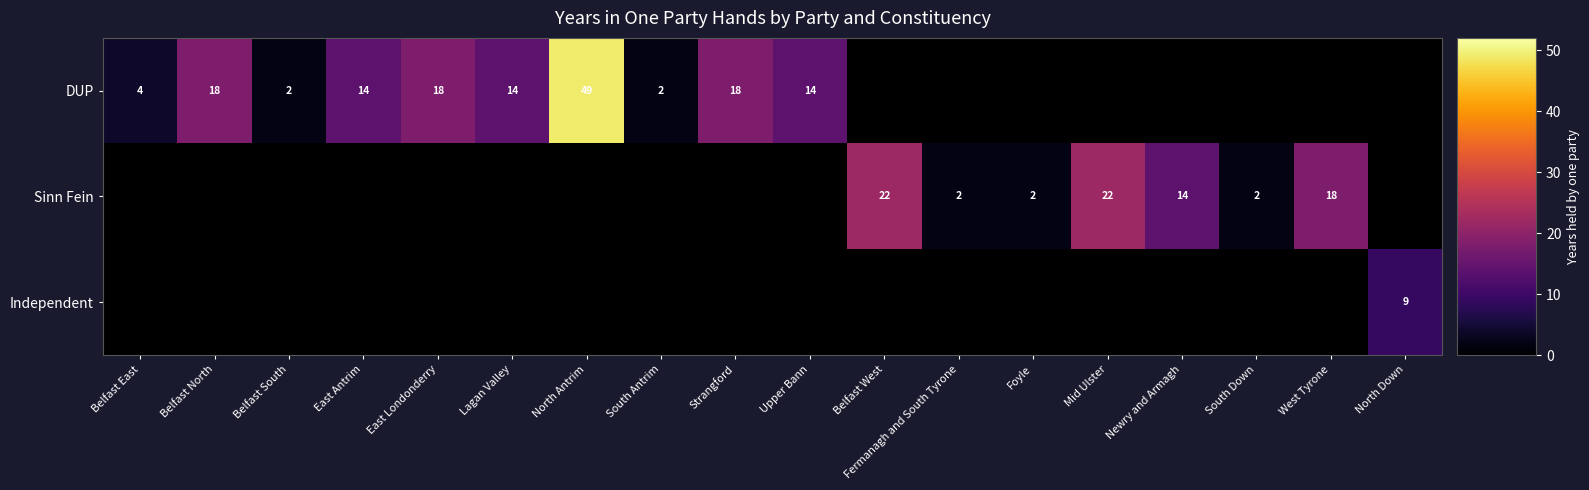

Which has a higher value, Strangford or Lagan Valley?

Strangford